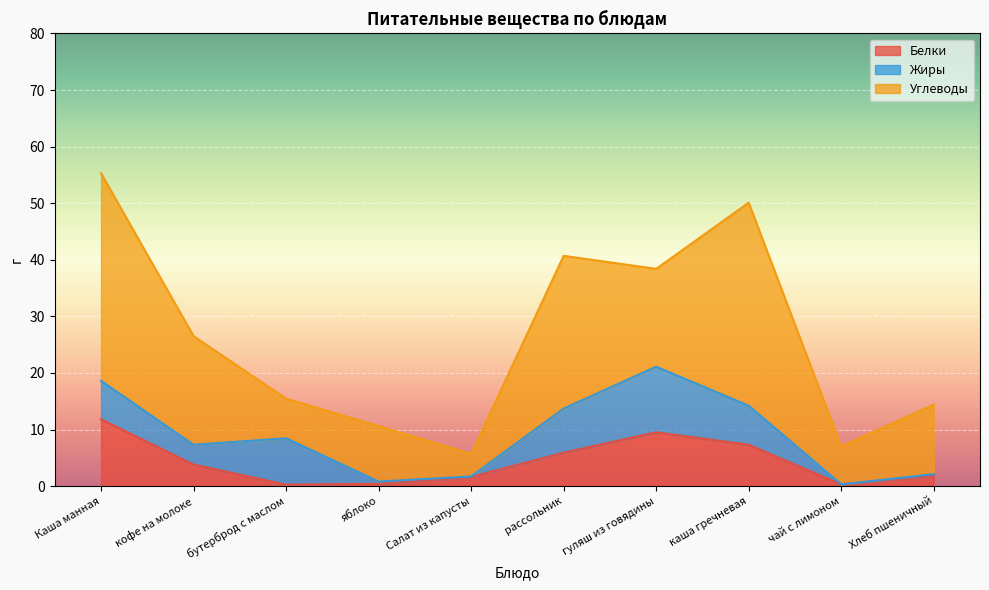

What is the minimum value for Углеводы?

4.0